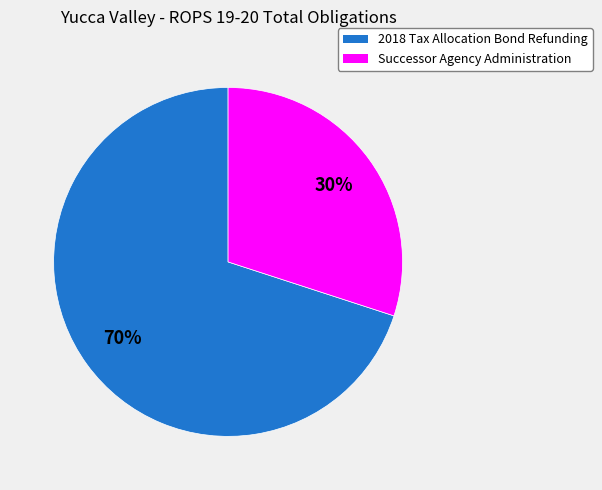

What percentage is the 2018 Tax Allocation Bond Refunding slice, to the nearest percent?

70%